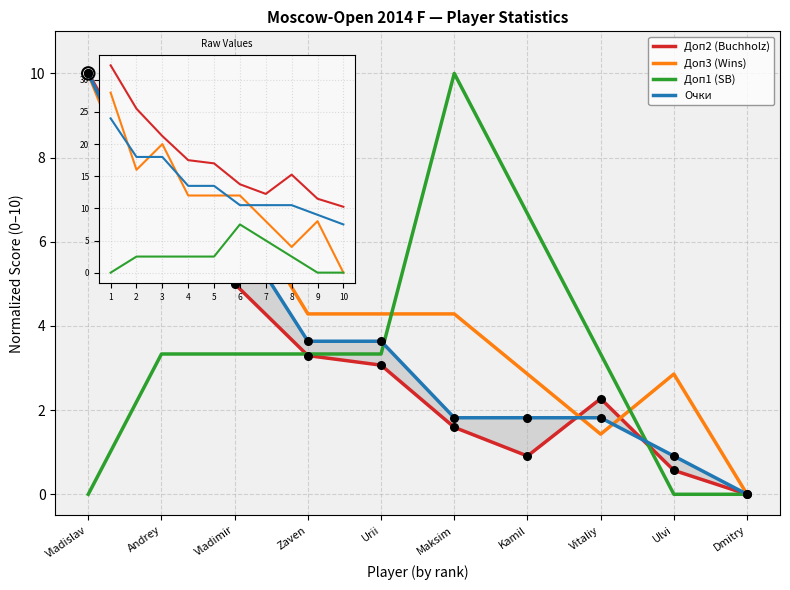

Is the value of Очки at Vladimir greater than the value of Доп2 (Buchholz) at Ulvi?

Yes